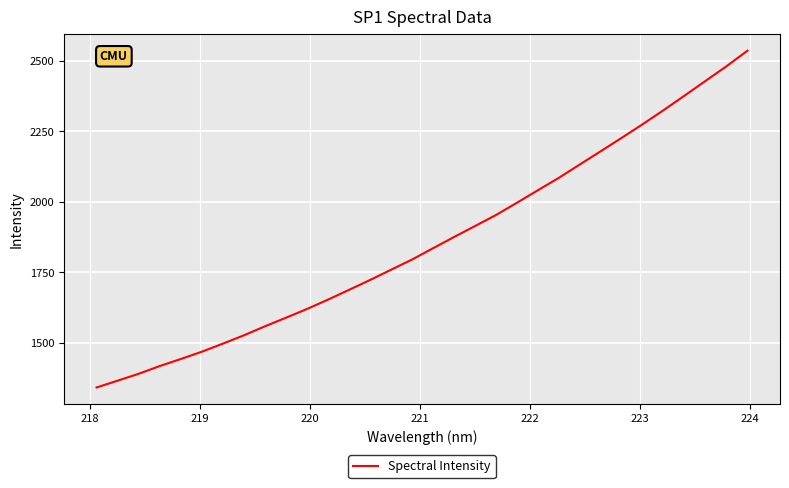

What is the difference between the maximum and minimum values?

1193.6